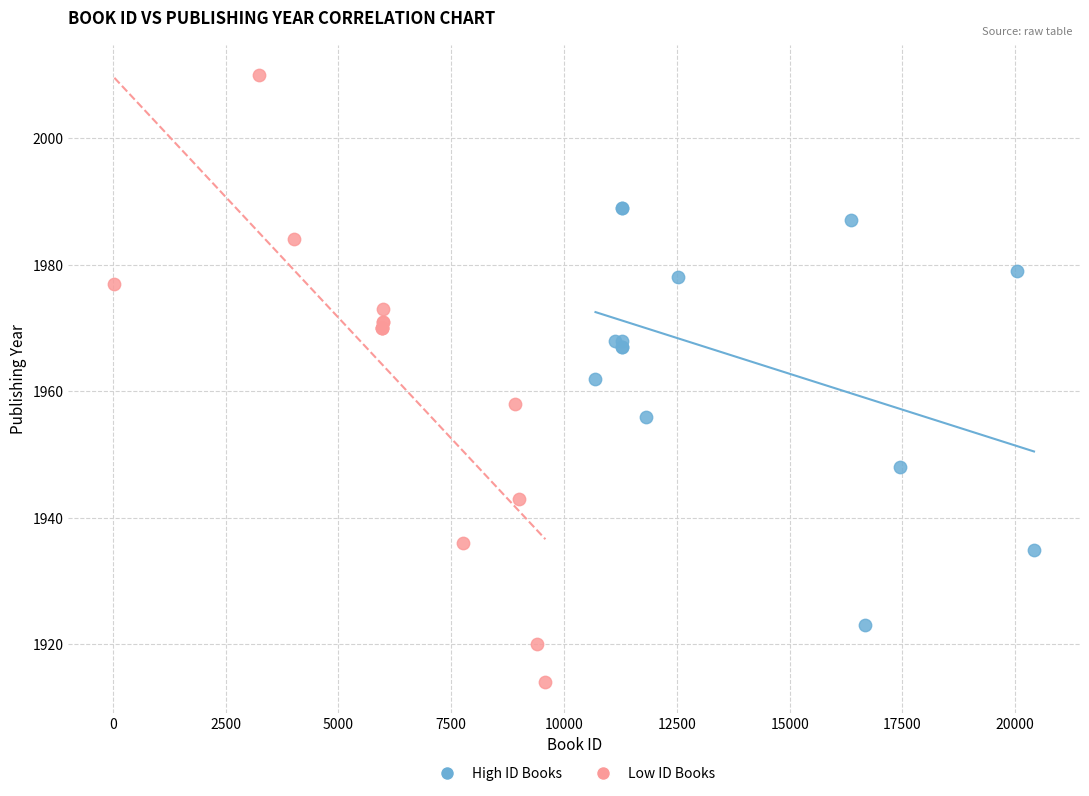

What are all the series names shown in the legend?

High ID Books, Low ID Books